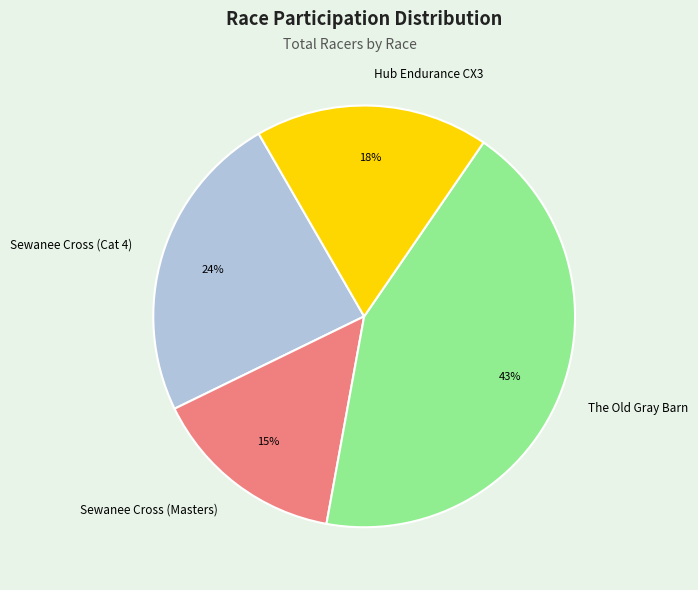

How many slices are in this pie chart?

4